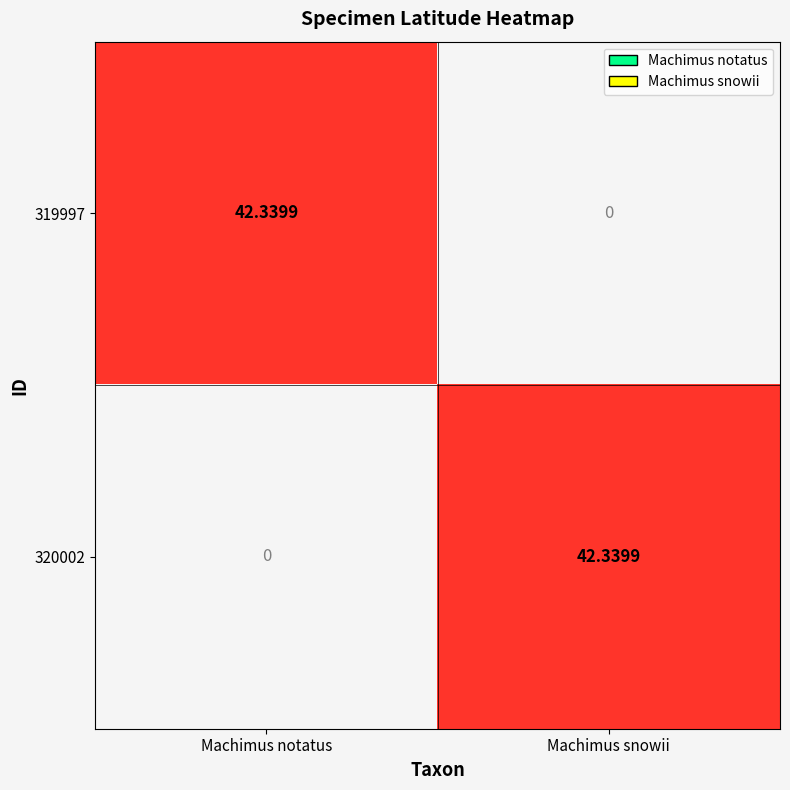

How many series are shown in this chart?

2